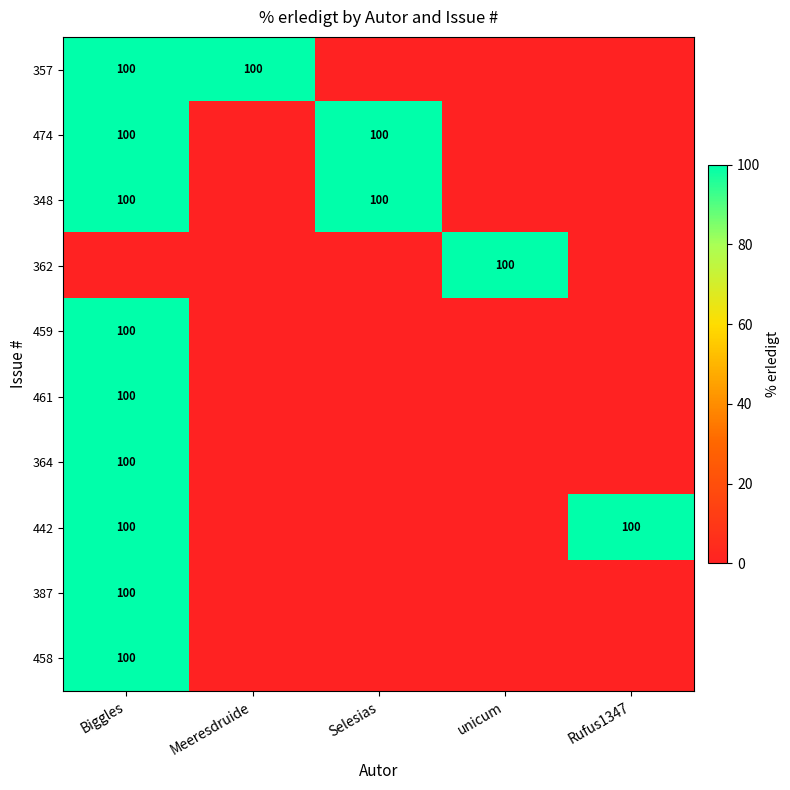

What is the total value across all series at Biggles?

900